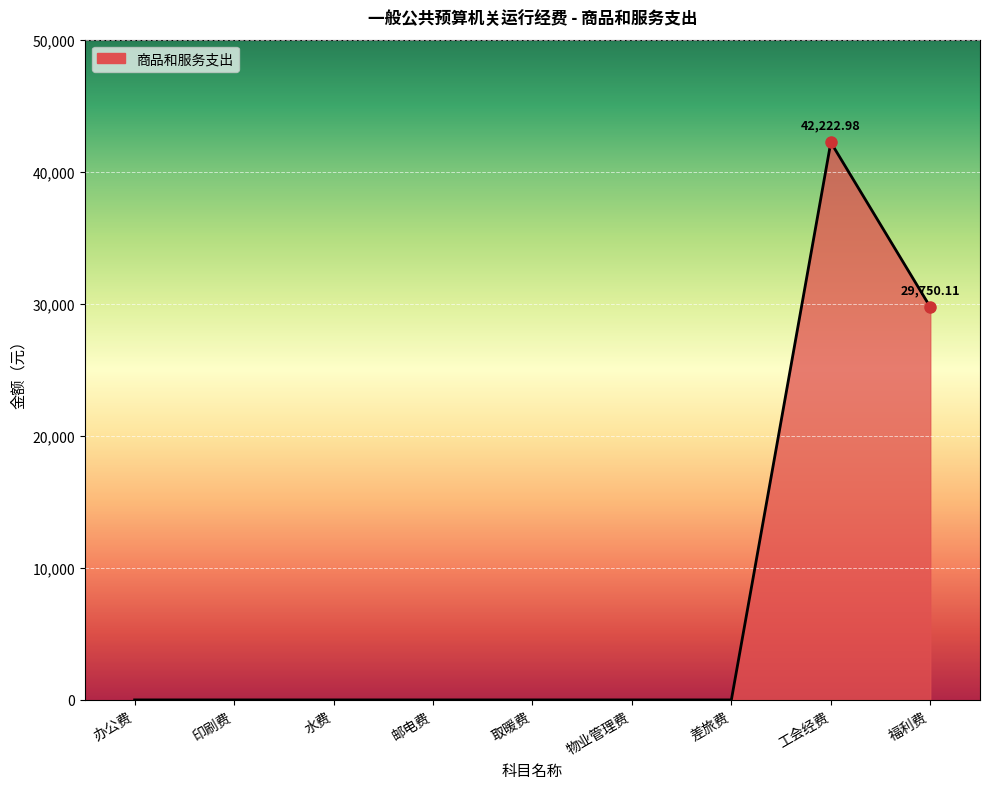

Which category has the highest value across all series?

工会经费